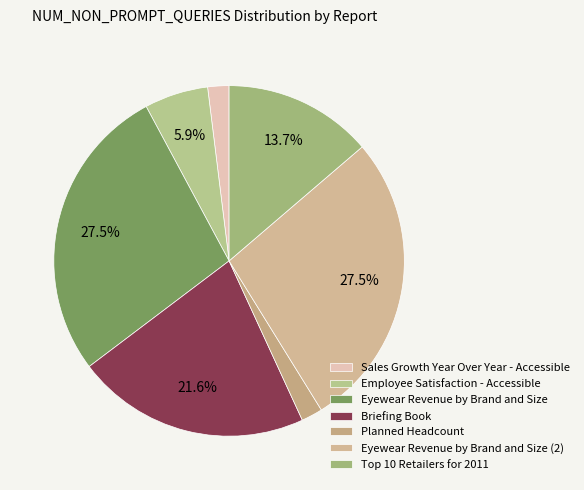

Which slice is the largest?

Eyewear Revenue by Brand and Size